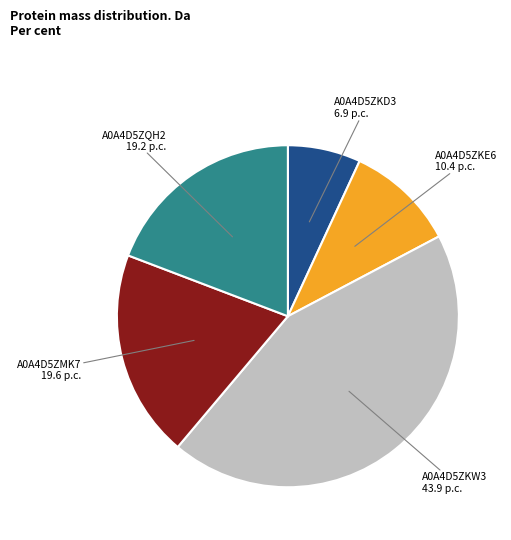

Which has a higher value, A0A4D5ZKE6 or A0A4D5ZKW3?

A0A4D5ZKW3